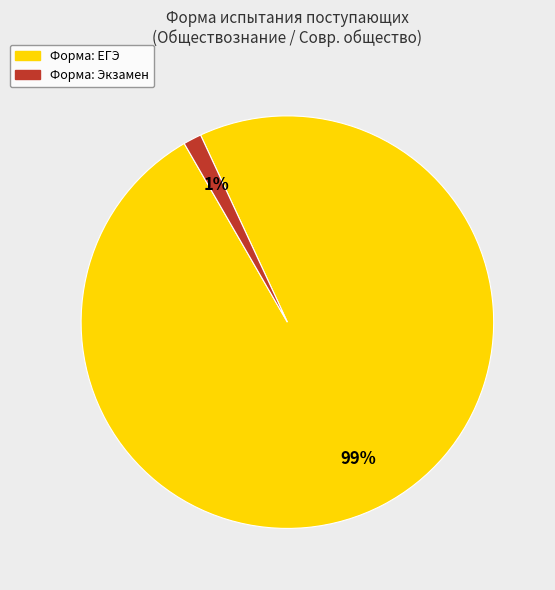

Does any single category account for the majority?

Yes